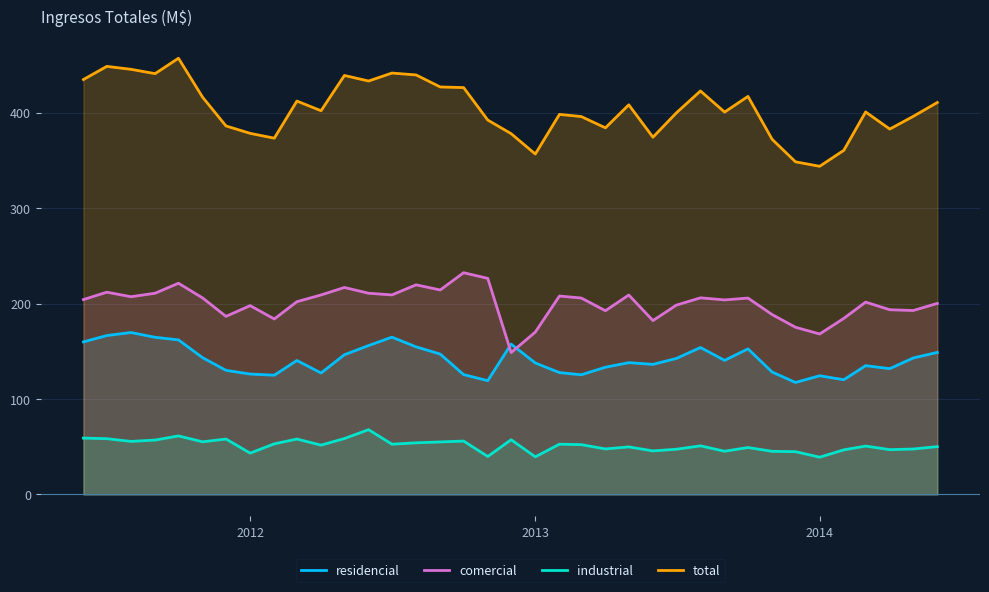

True or false: residencial and comercial cross at least once.

True